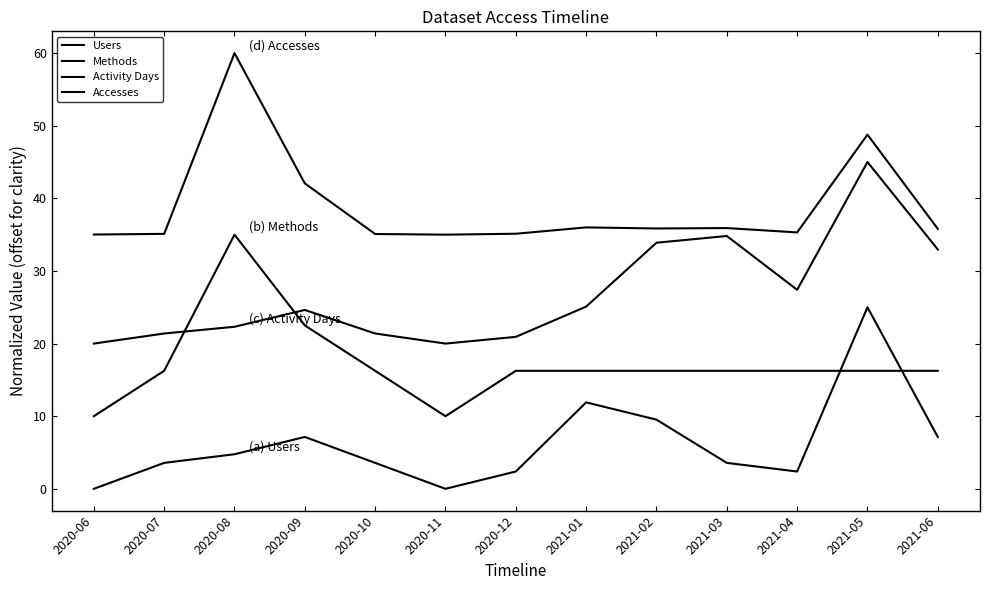

What is the label of the 2nd point from the right?

2021-05